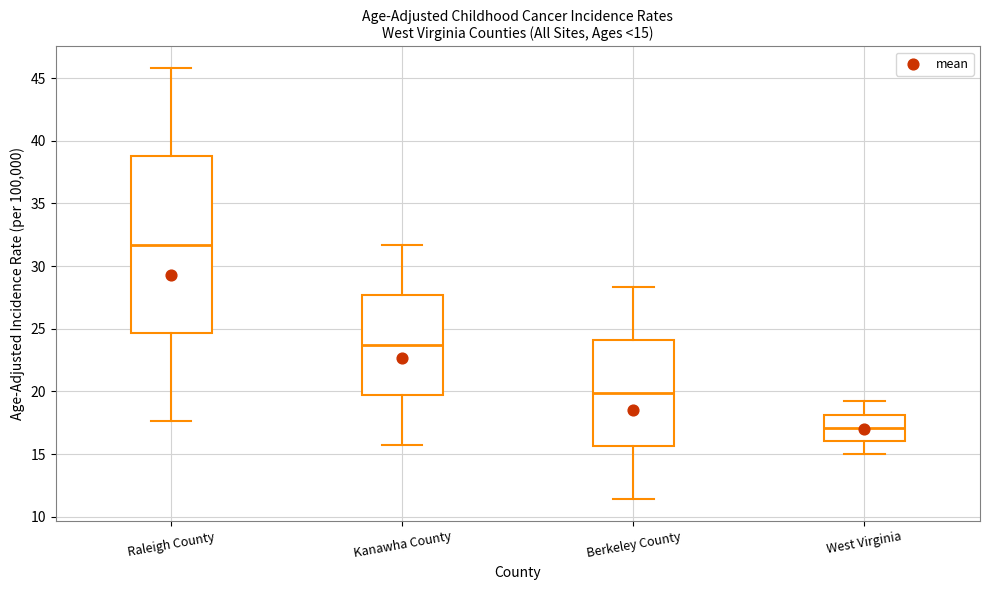

Which box's median line is the lowest?

West Virginia